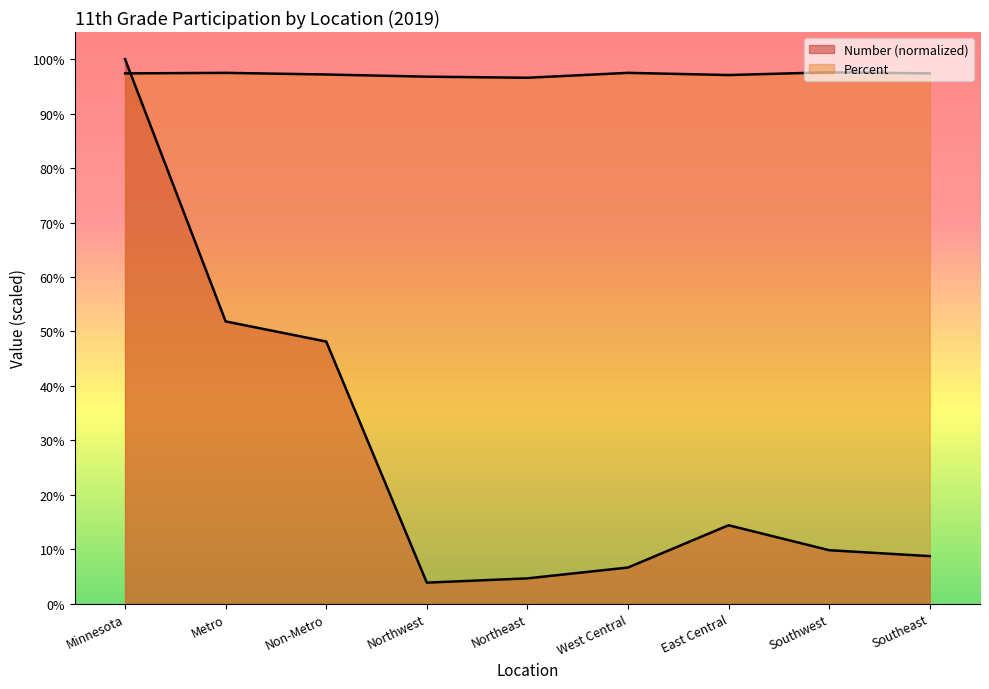

List the labels in order of Percent value, smallest first.

Northeast, Northwest, East Central, Non-Metro, Minnesota, Southeast, Metro, West Central, Southwest